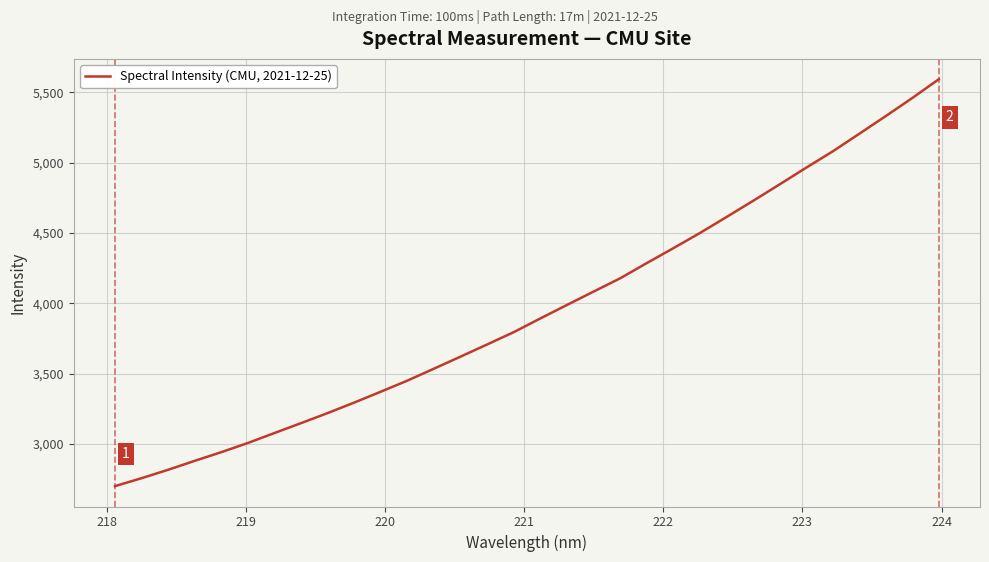

What is the difference between the maximum and minimum values?

2894.0